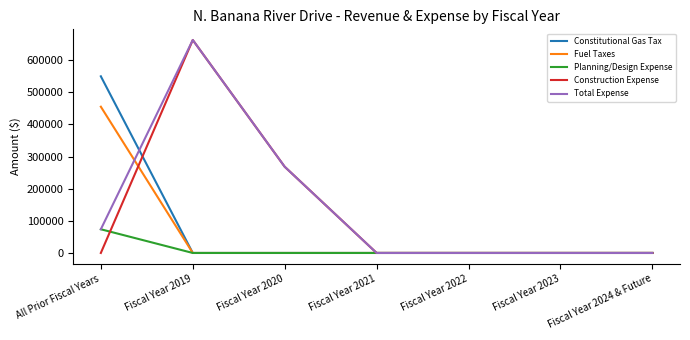

True or false: Total Expense has more than 2 points higher than both neighbors.

False